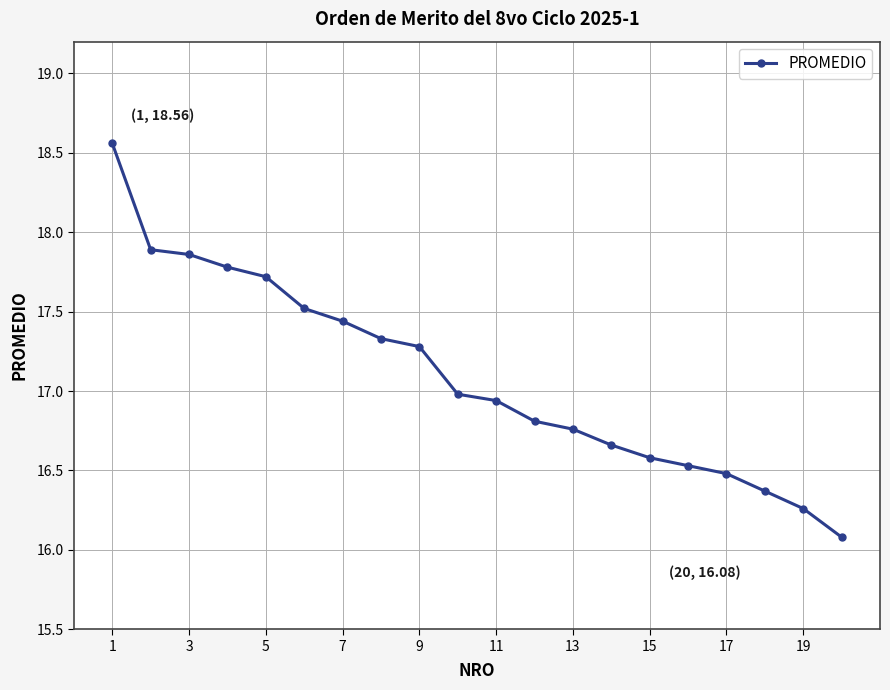

What is the difference between the second highest and second lowest values?

1.6